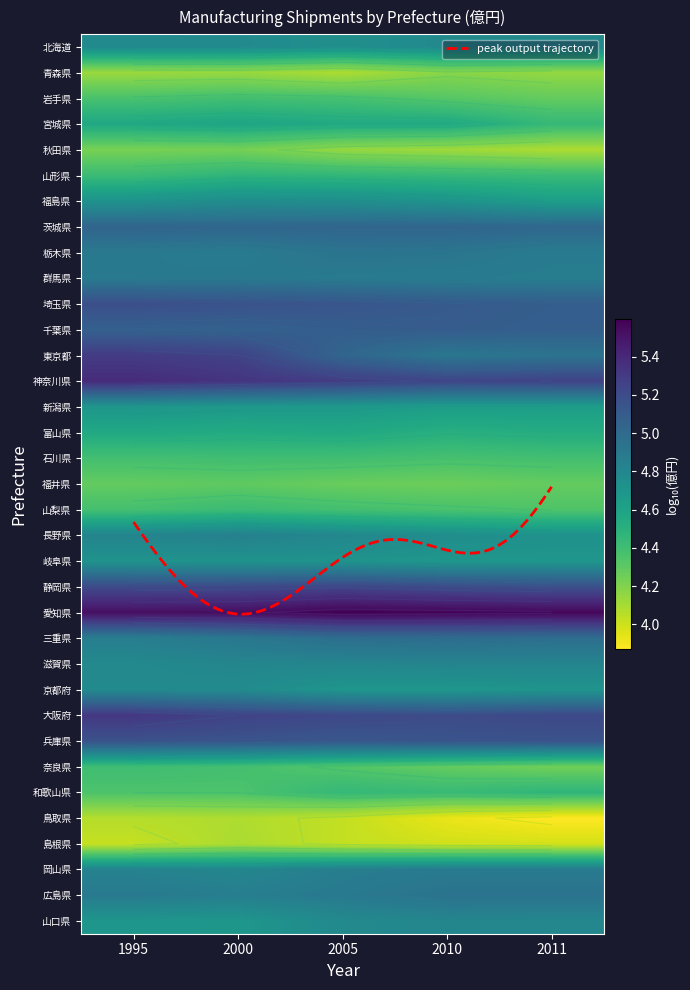

At which category is the sum across all series the highest?

2000